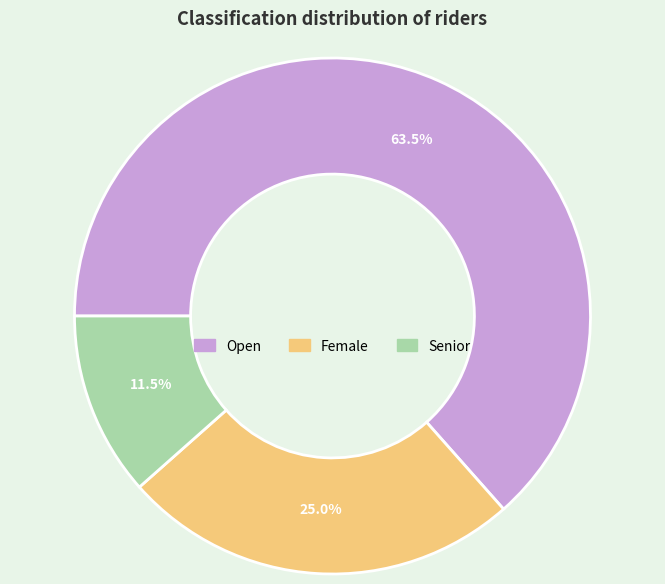

Which slice is the largest?

Open